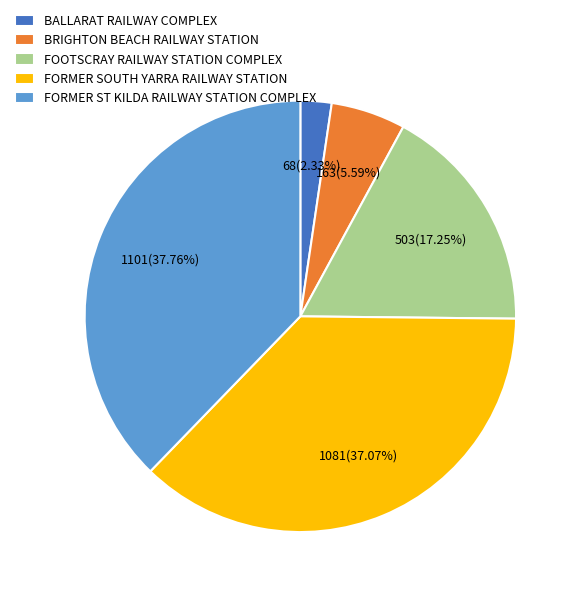

Approximately how many times larger is the value at FOOTSCRAY RAILWAY STATION COMPLEX compared to FORMER ST KILDA RAILWAY STATION COMPLEX?

0.5